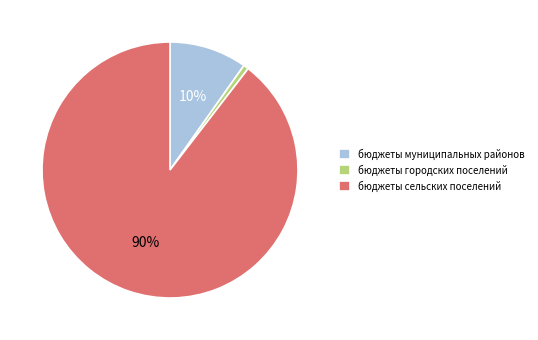

Rank the categories by value from lowest to highest.

бюджеты городских поселений, бюджеты муниципальных районов, бюджеты сельских поселений